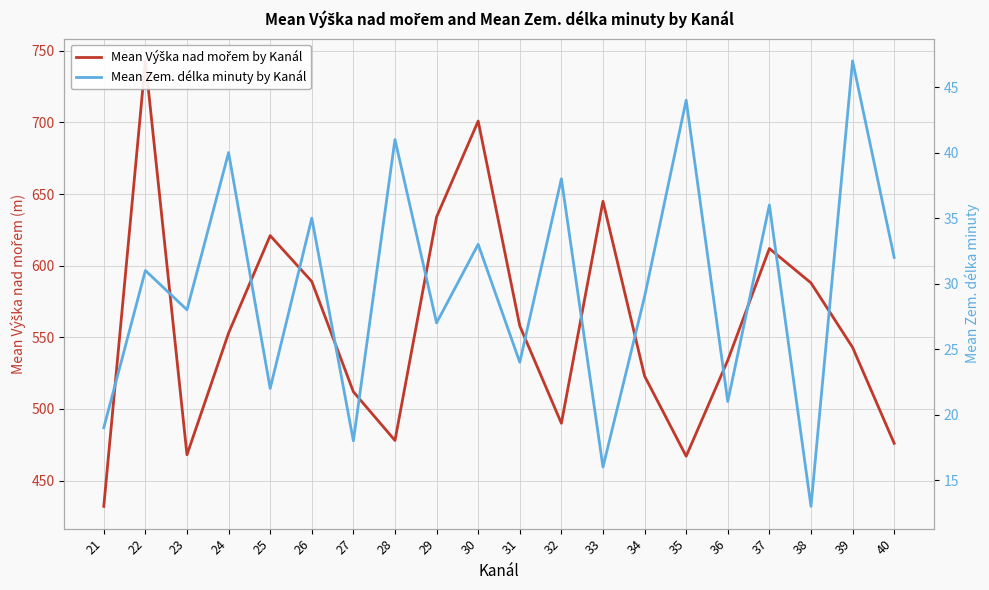

At which label does Mean Výška nad mořem by Kanál first exceed 553?

22